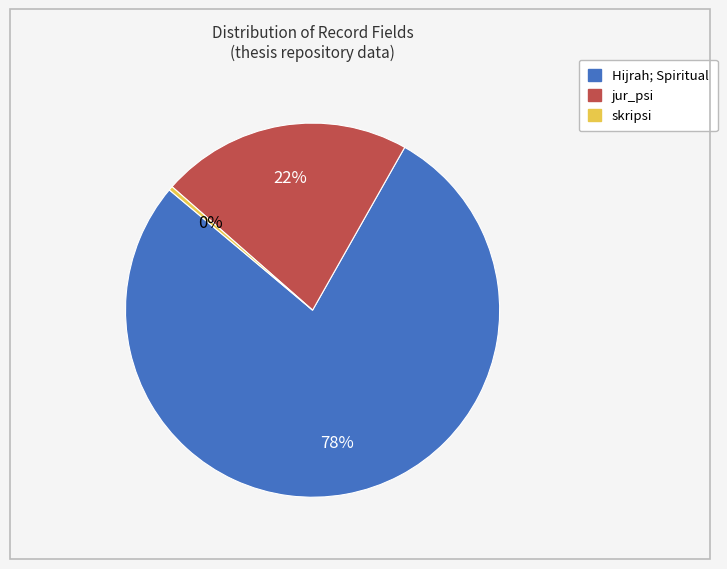

Is there any slice that represents more than half of the pie?

Yes